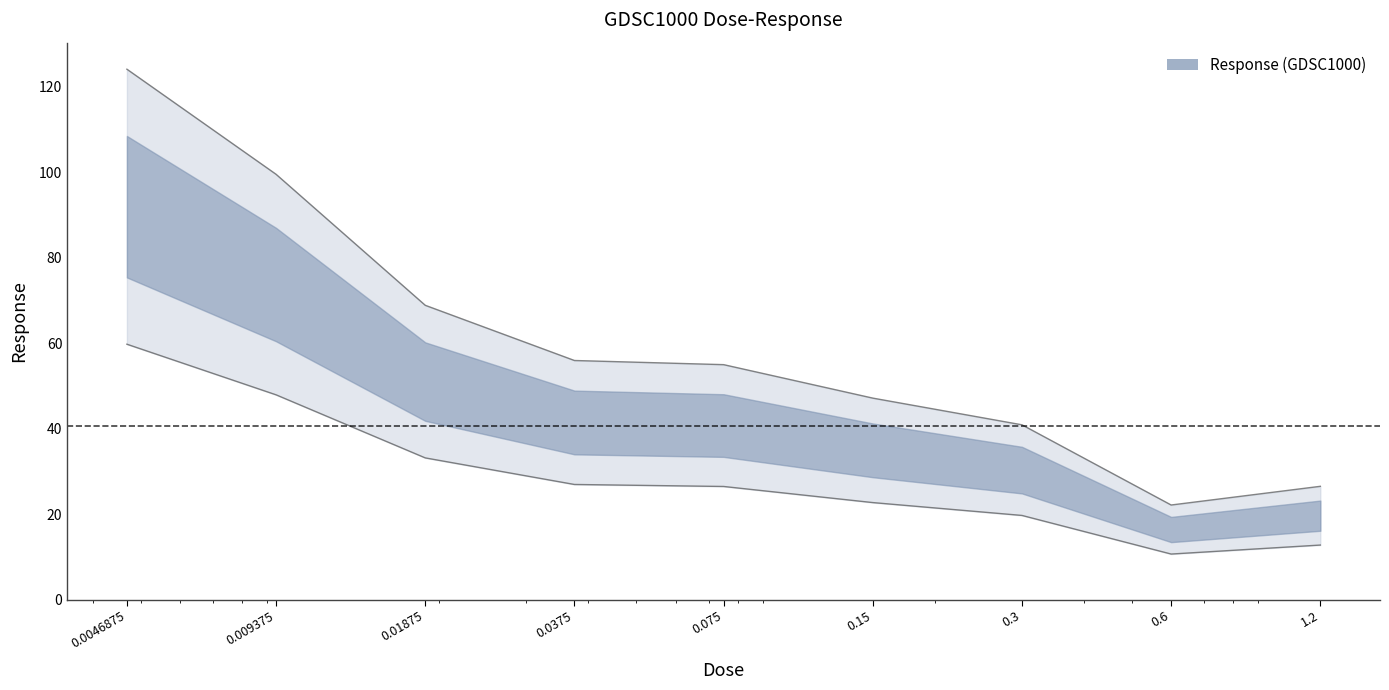

What is the difference between the values at 0.6 and 0.3?

18.8